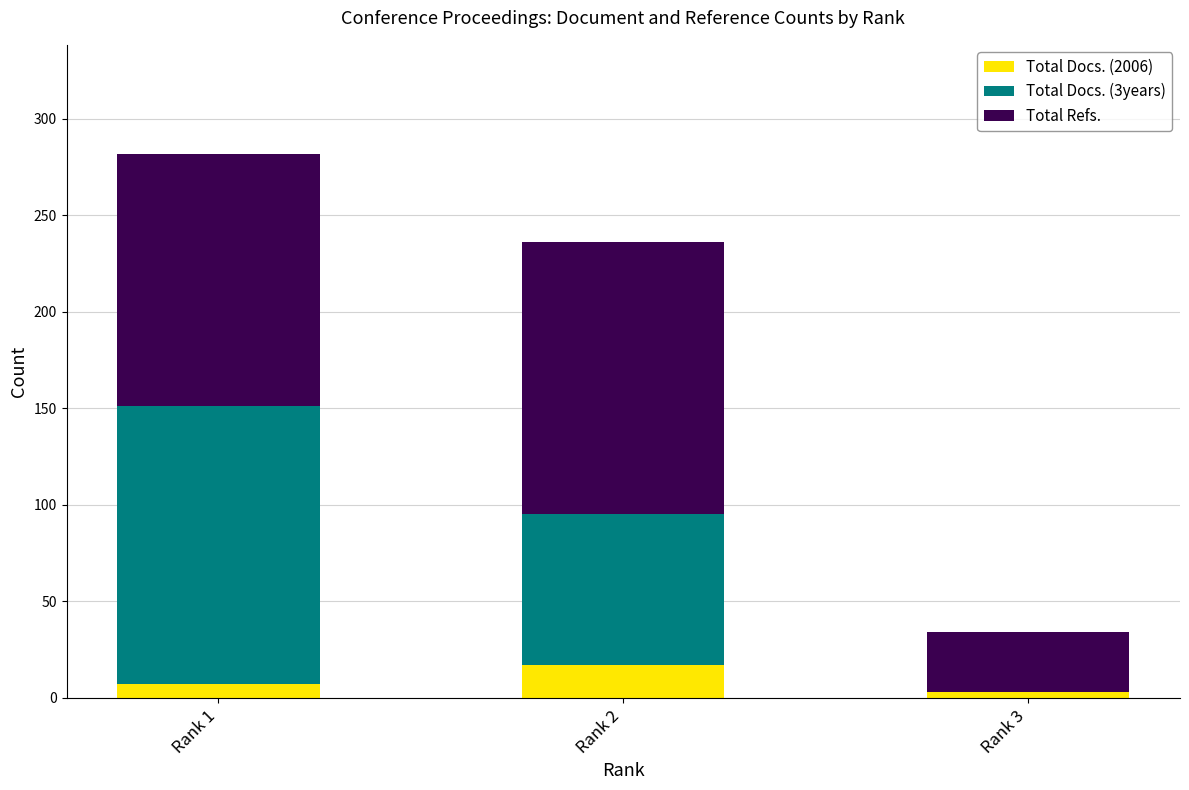

At which category is the sum across all series the highest?

Rank 1